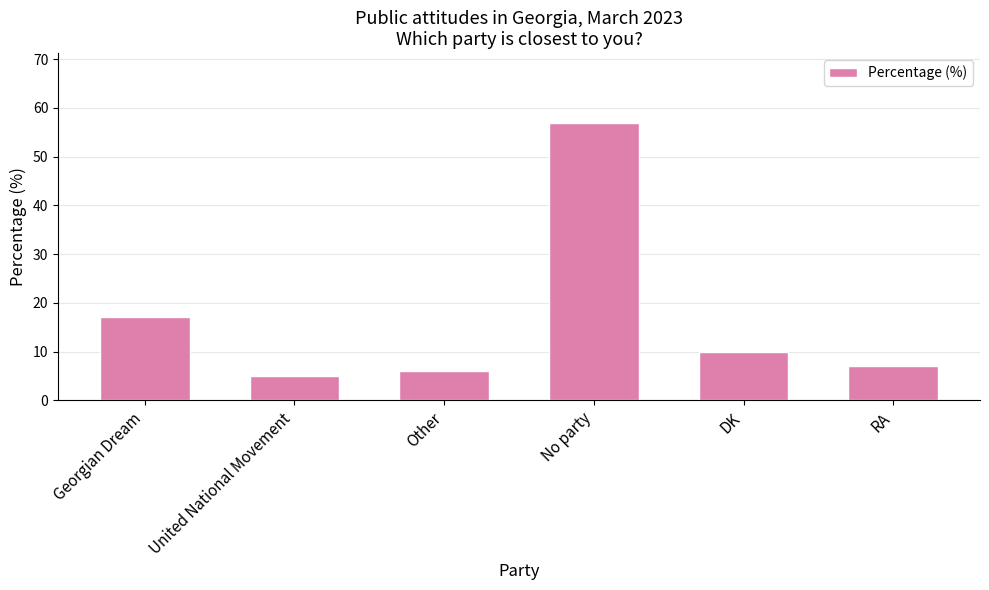

Which label corresponds to the largest value in the chart?

No party